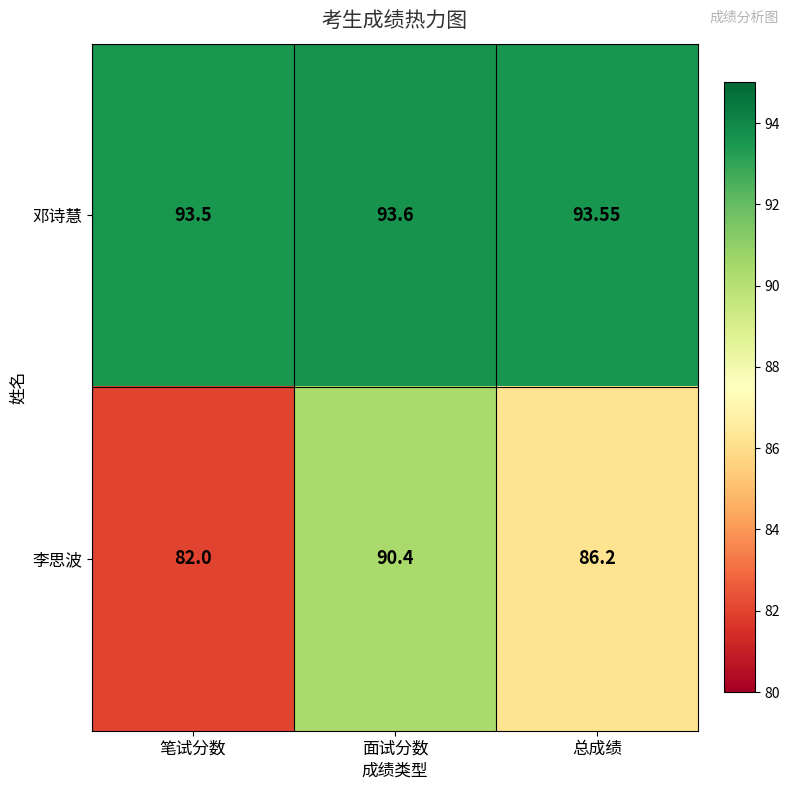

Count the number of categories in the chart.

3